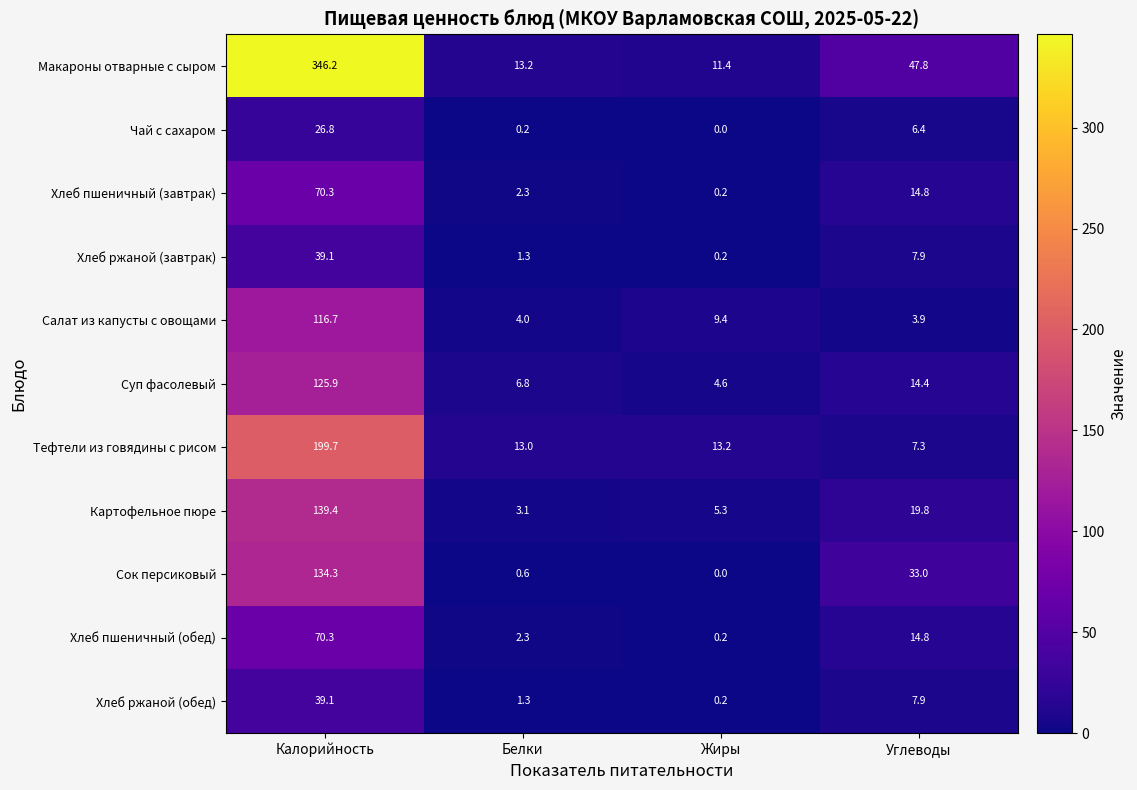

List the labels in order of Хлеб ржаной (обед) value, smallest first.

Жиры, Белки, Углеводы, Калорийность